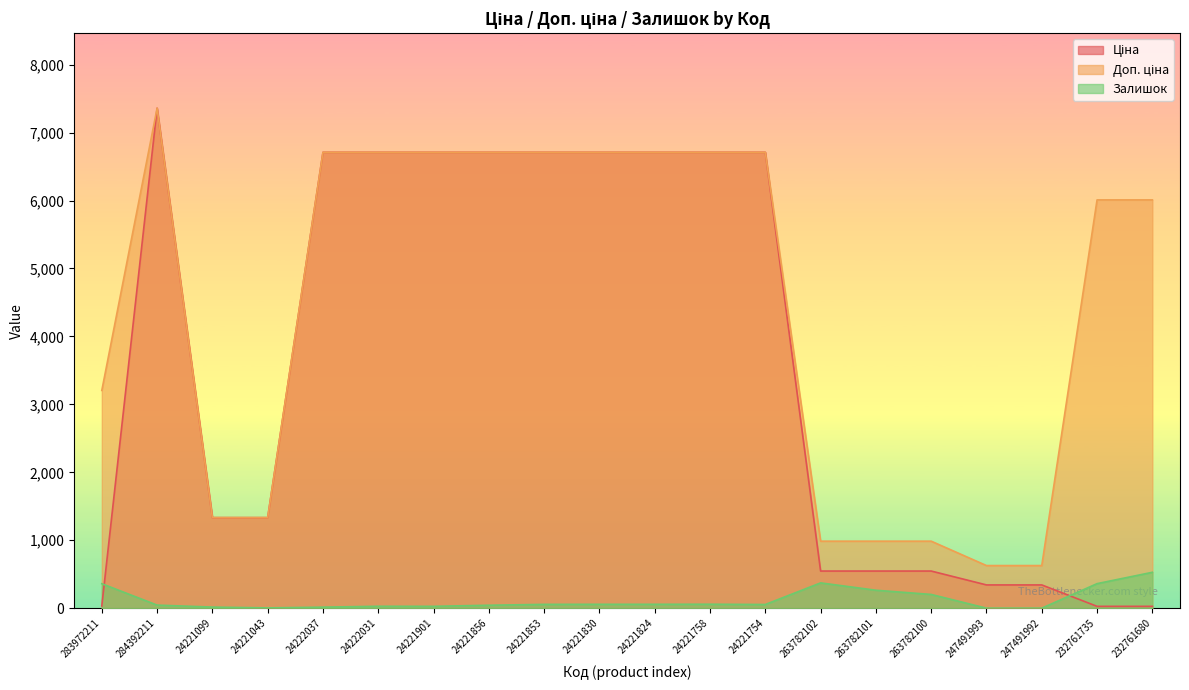

True or false: Ціна and Доп. ціна cross at least once.

False